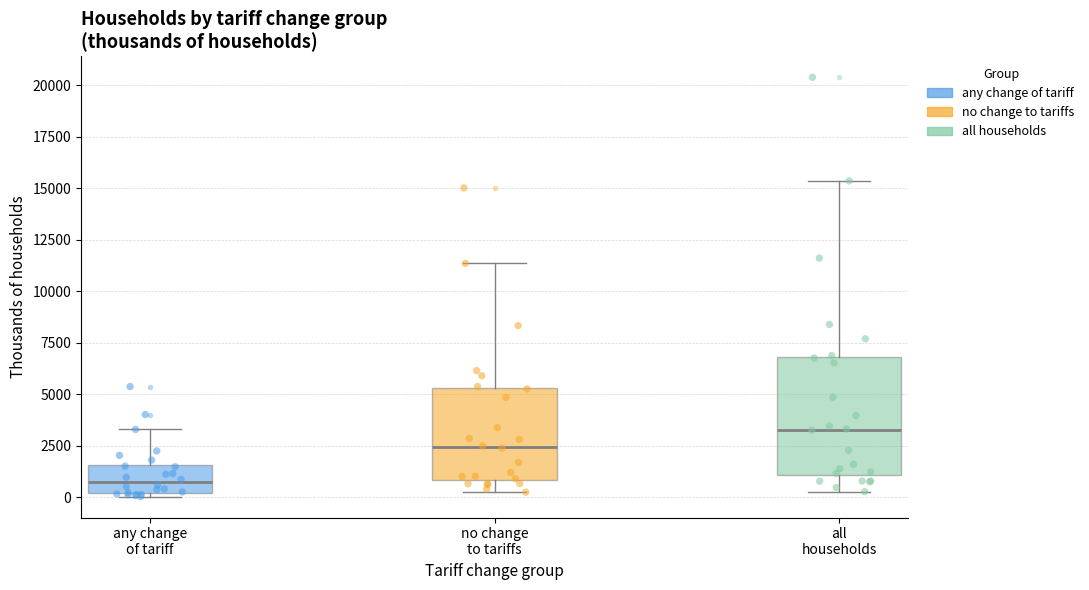

Comparing the boxes themselves (not the whiskers), which one is the tallest?

all households